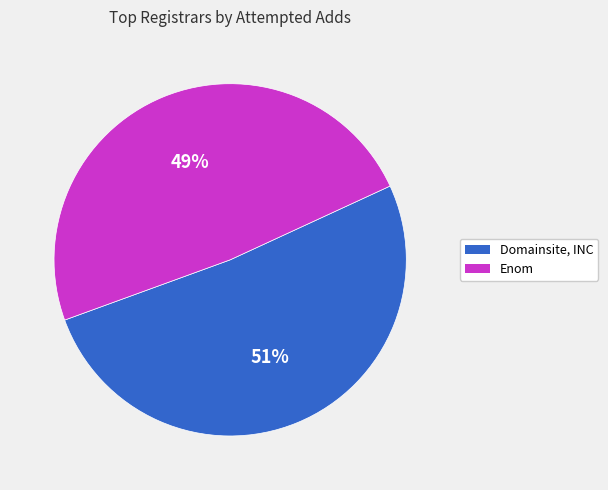

To the nearest percent, what is the average slice percentage?

50%